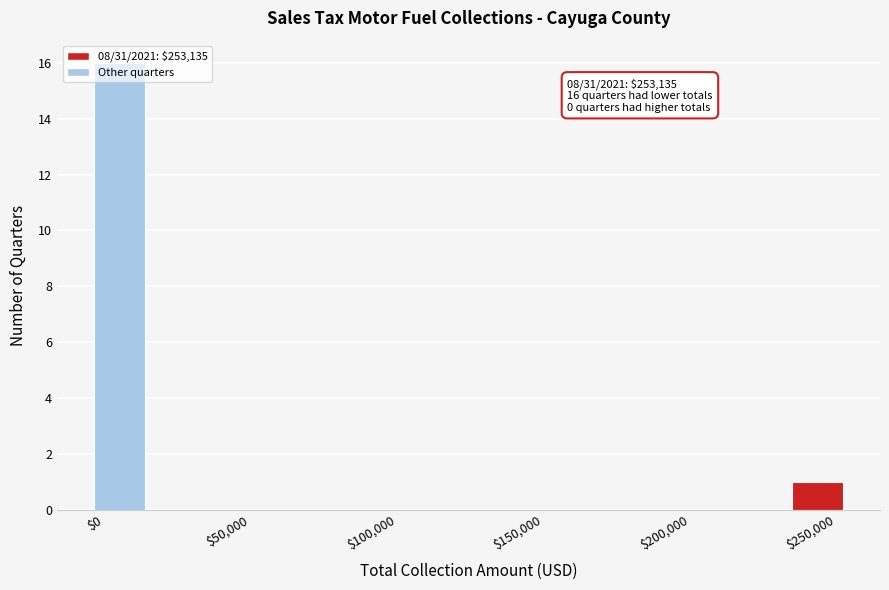

Around what value on the x-axis is the tallest bar? Give the approximate position of its centre, as read against the axis.

5000